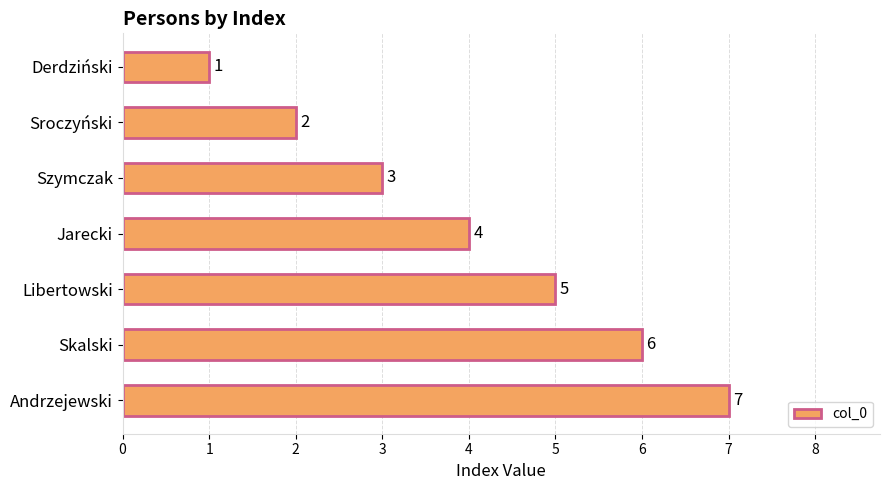

Between Jarecki and Sroczyński, which is larger?

Jarecki